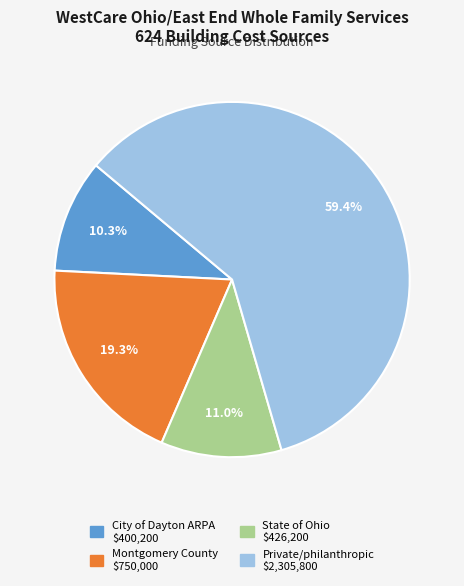

Is the sum of State of Ohio and Montgomery County greater than half?

No